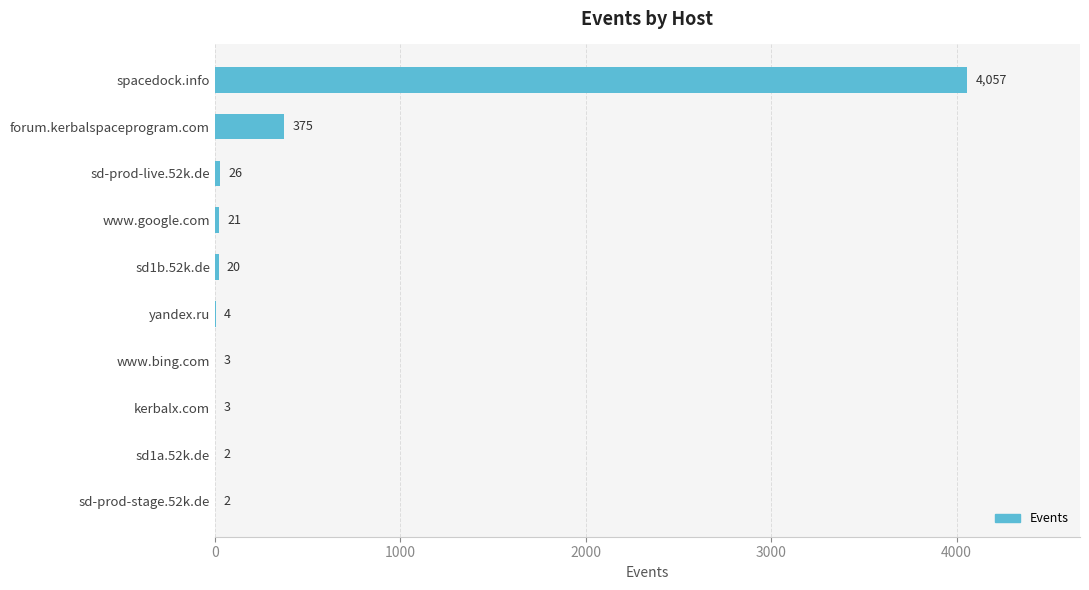

Is it true that the value at forum.kerbalspaceprogram.com is 590?

False